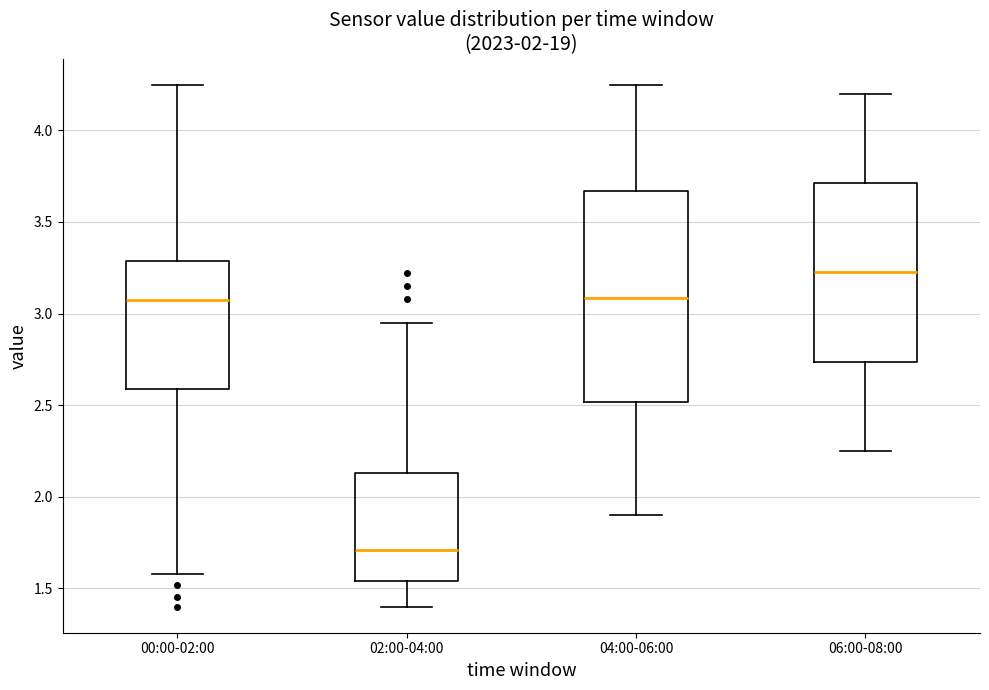

Reading left to right, read every box against the y-axis: the position of its median line, the range the box covers, and the ends of its whiskers. The values are not printed on the chart, so give them approximately, as read against the axis.

00:00-02:00: median 3.10, box 2.60 to 3.30, whiskers 1.60 to 4.25
02:00-04:00: median 1.70, box 1.55 to 2.15, whiskers 1.40 to 2.95
04:00-06:00: median 3.10, box 2.50 to 3.65, whiskers 1.90 to 4.25
06:00-08:00: median 3.25, box 2.75 to 3.70, whiskers 2.25 to 4.20